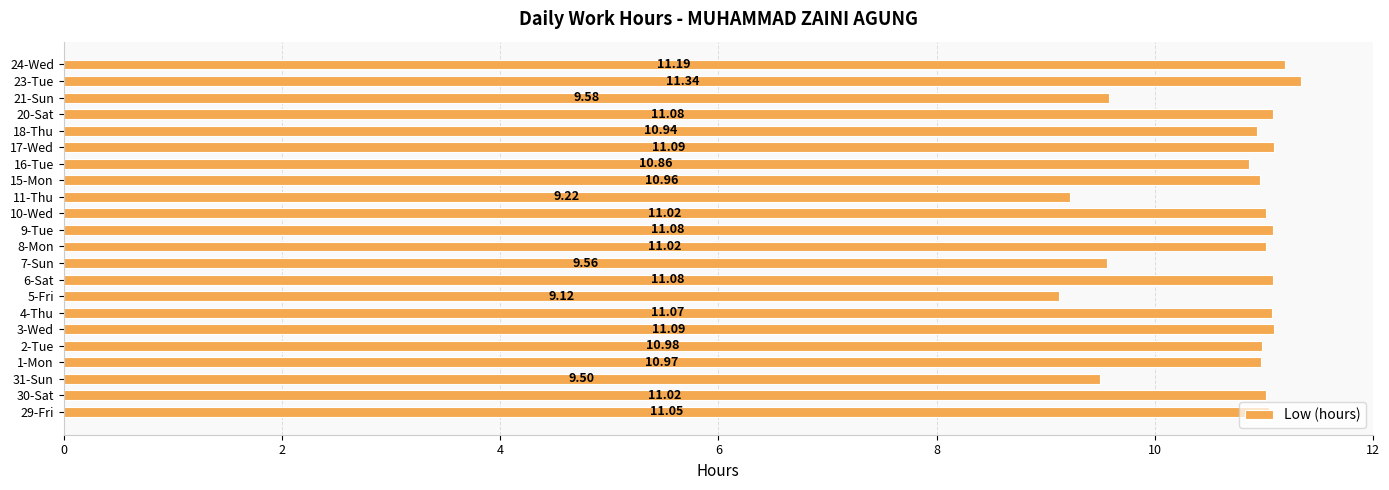

What is the change in value from 1-Mon to 6-Sat?

+0.1